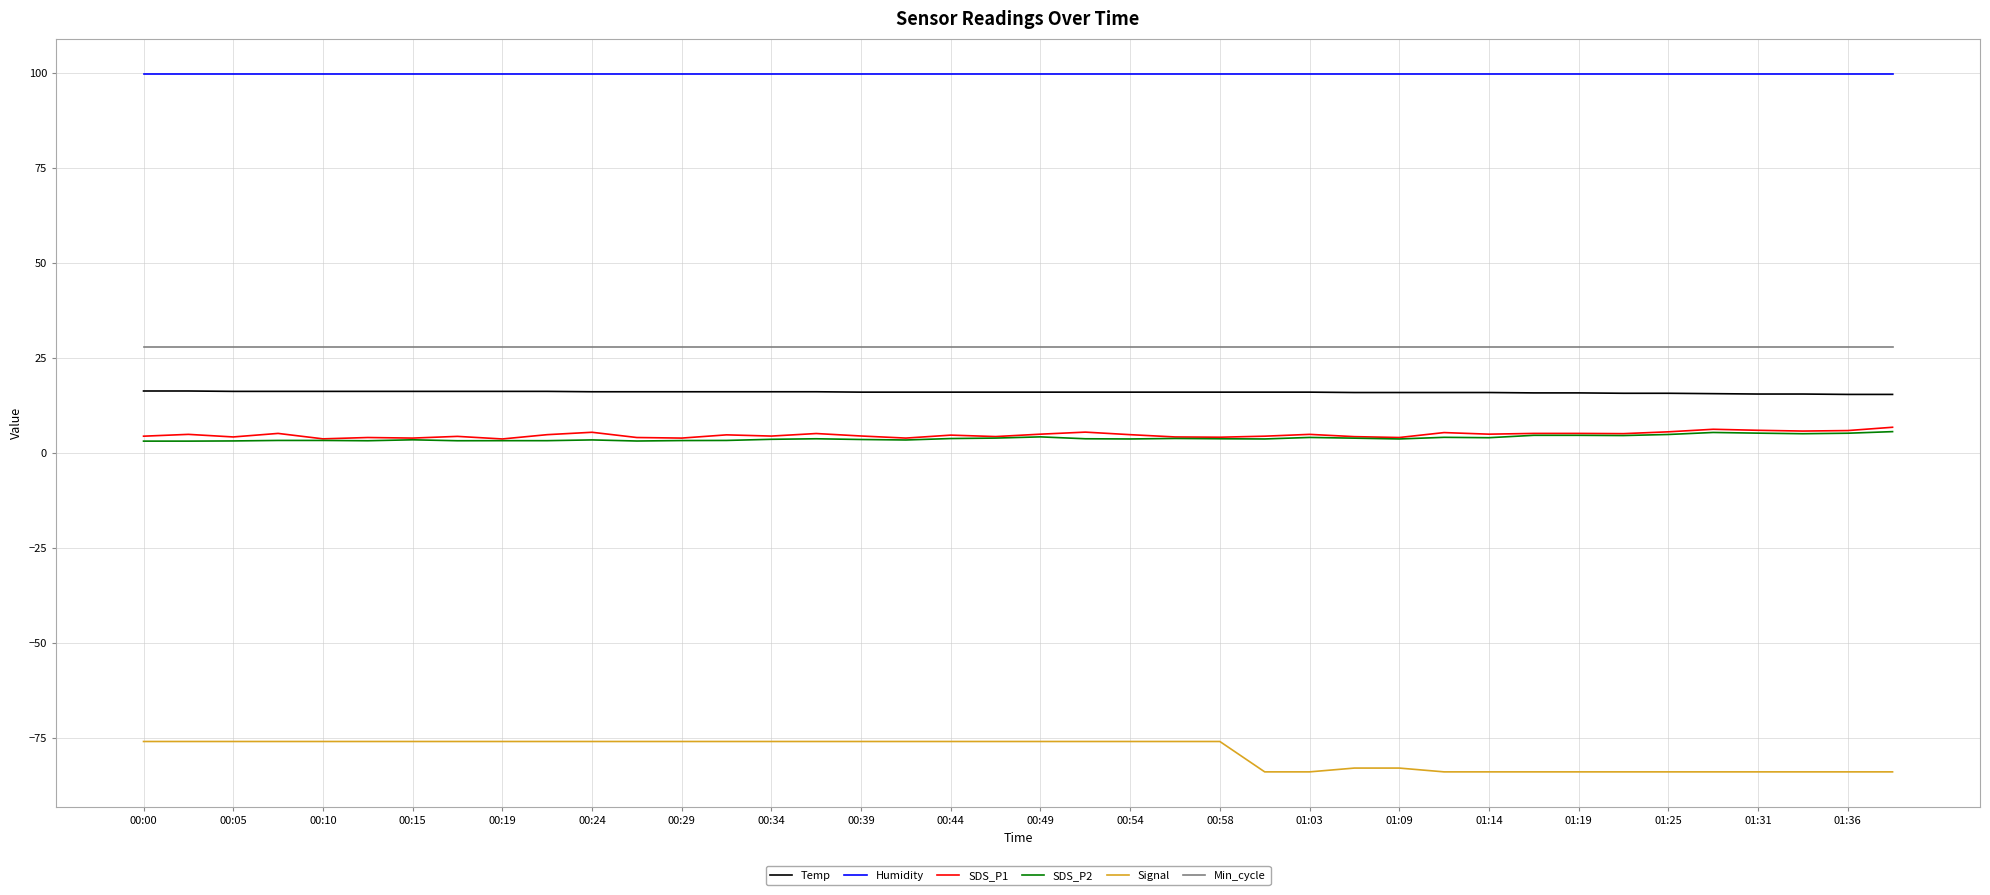

What is the smallest value displayed?

-84.0